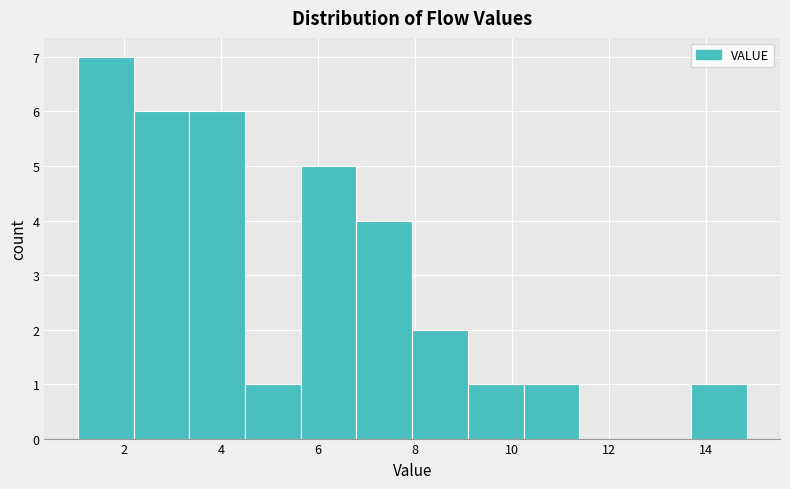

Reading left to right, list every bar in this chart as the range it spans on the x-axis followed by its height. Neither the bar edges nor the heights are printed on the chart, so give them approximately, as read against the axes.

1.0 to 2.2: 7
2.2 to 3.4: 6
3.4 to 4.4: 6
4.4 to 5.6: 1
5.6 to 6.8: 5
6.8 to 8.0: 4
8.0 to 9.0: 2
9.0 to 10.2: 1
10.2 to 11.4: 1
11.4 to 12.6: 0
12.6 to 13.6: 0
13.6 to 14.8: 1